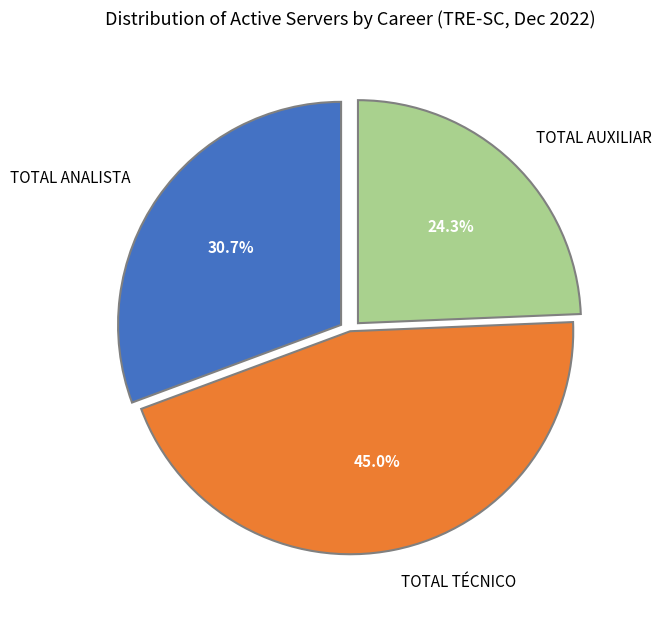

Which category has the smallest portion of the pie?

TOTAL AUXILIAR